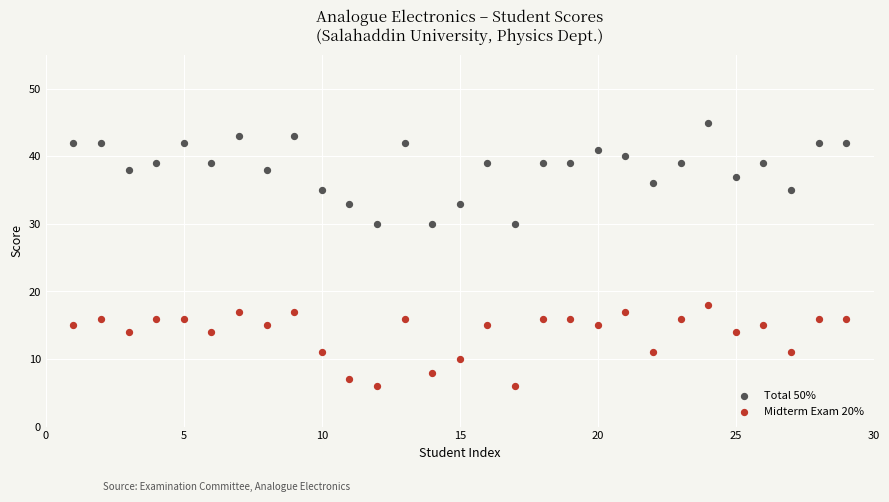

Which series reaches the maximum Y coordinate?

Total 50%